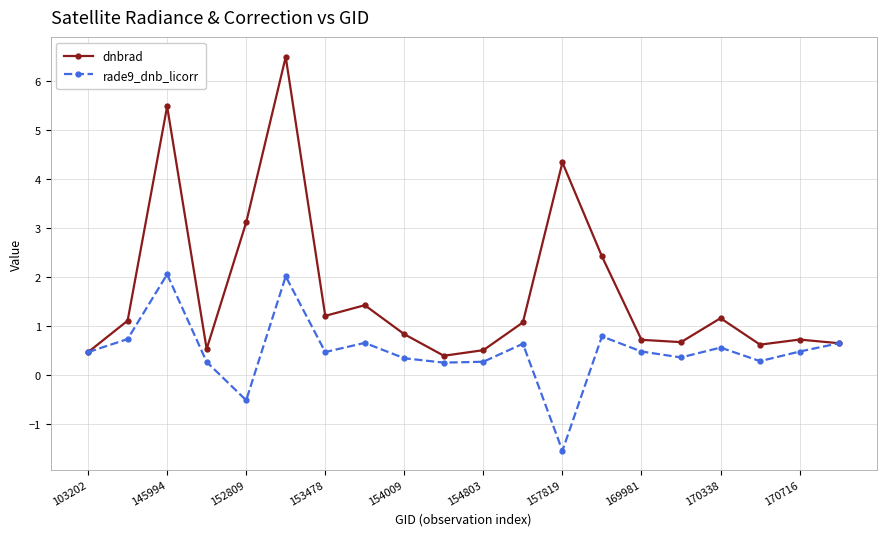

How many lines are shown in the chart?

2